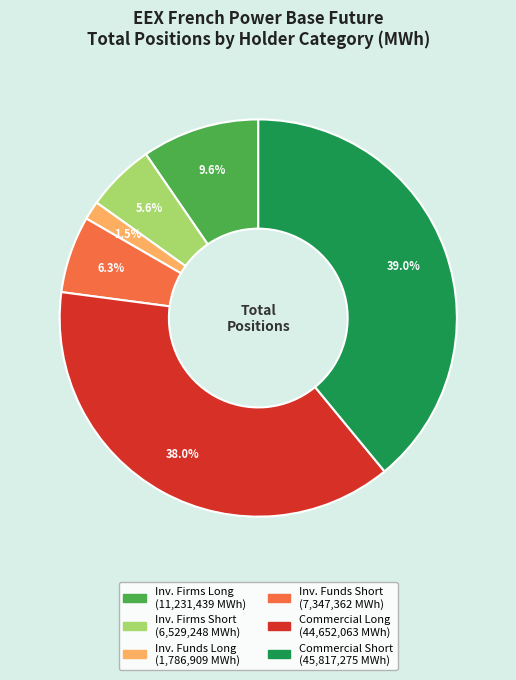

How many slices are in this pie chart?

6